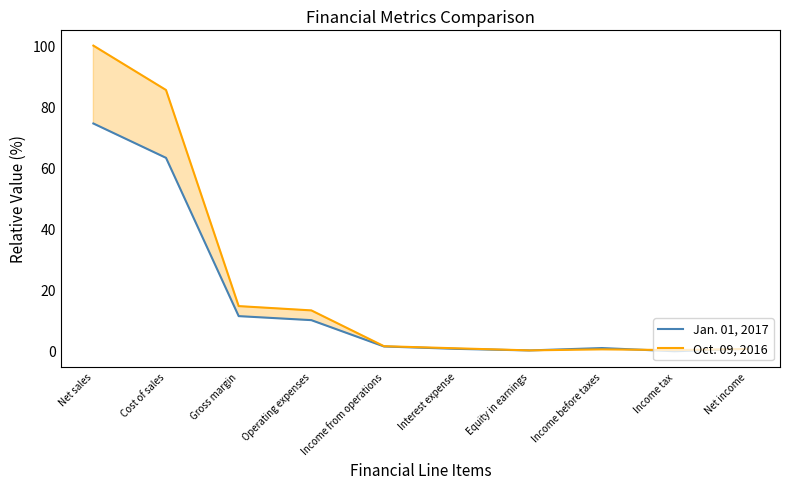

Reading left to right, what are all the values shown in this chart?

Jan. 01, 2017: 74.5	63.2	11.3	10.0	1.3	0.5	0.0	0.8	-0.2	0.6
Oct. 09, 2016: 100.0	85.4	14.6	13.2	1.4	0.7	0.0	0.4	0.1	0.5